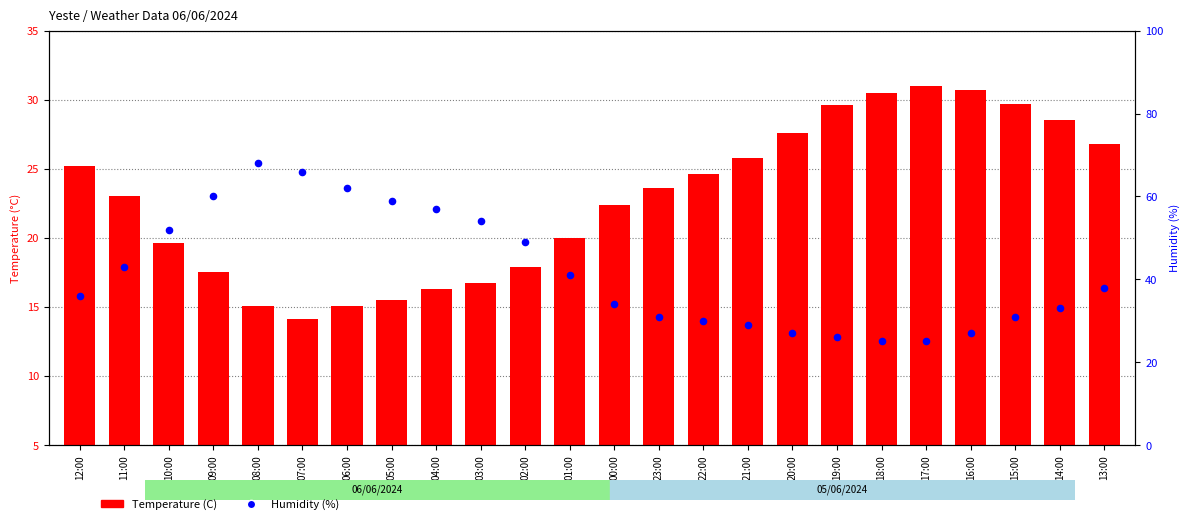

Which series has the largest total across all categories?

Humidity (%)